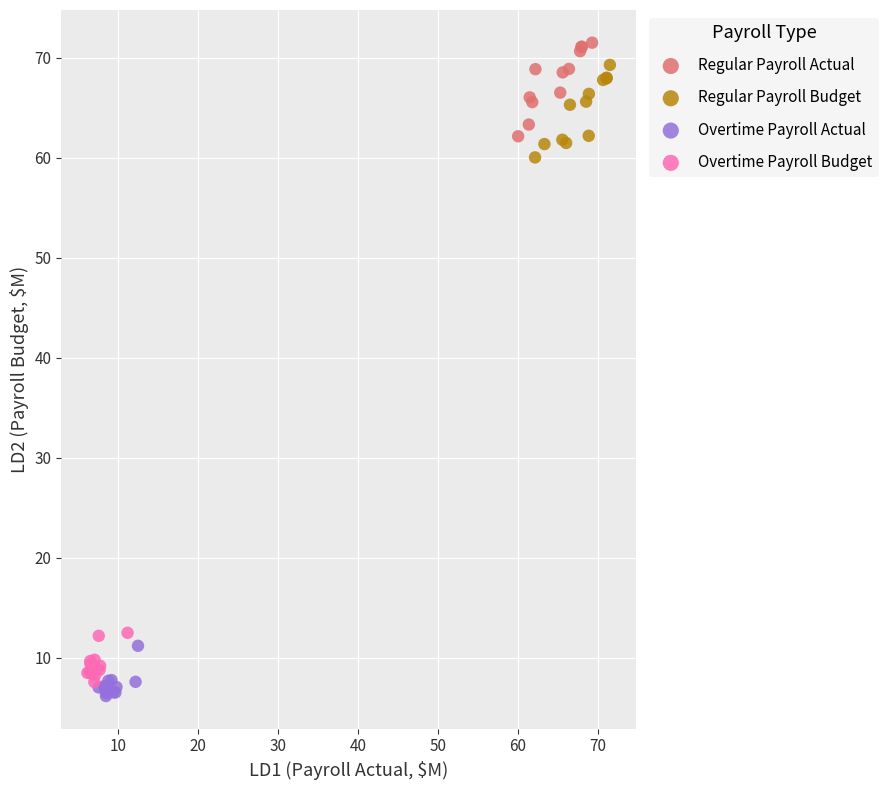

What are all the series names shown in the legend?

Regular Payroll Actual, Regular Payroll Budget, Overtime Payroll Actual, Overtime Payroll Budget